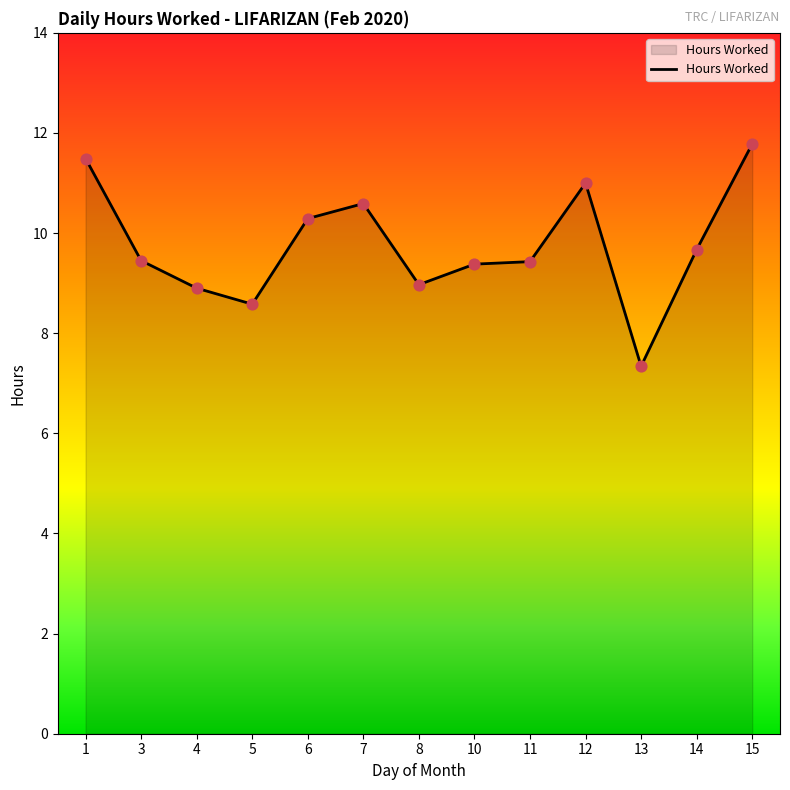

Between 4 and 14, which is larger?

14